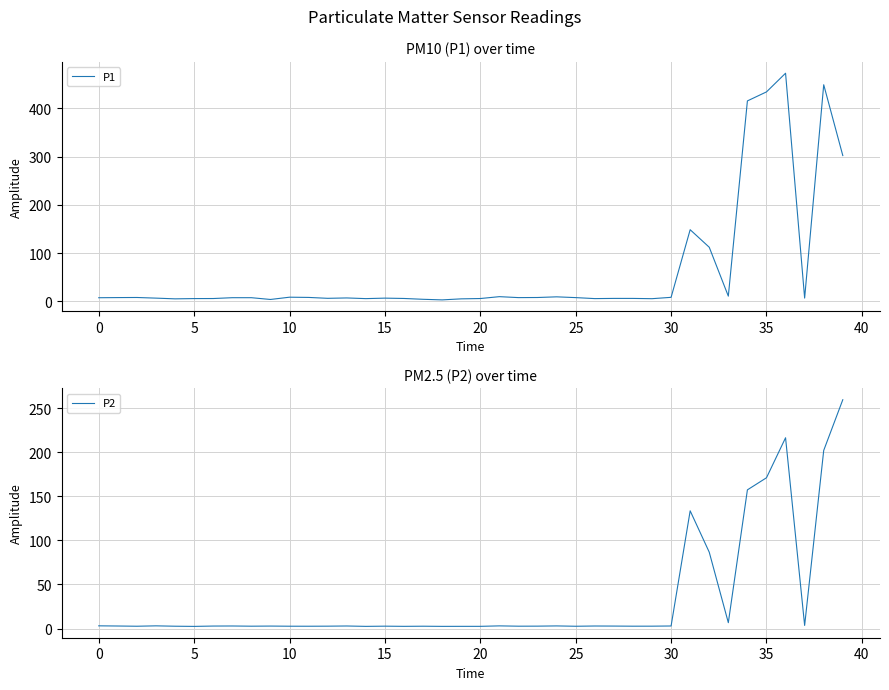

What is the maximum value for P1?

472.8